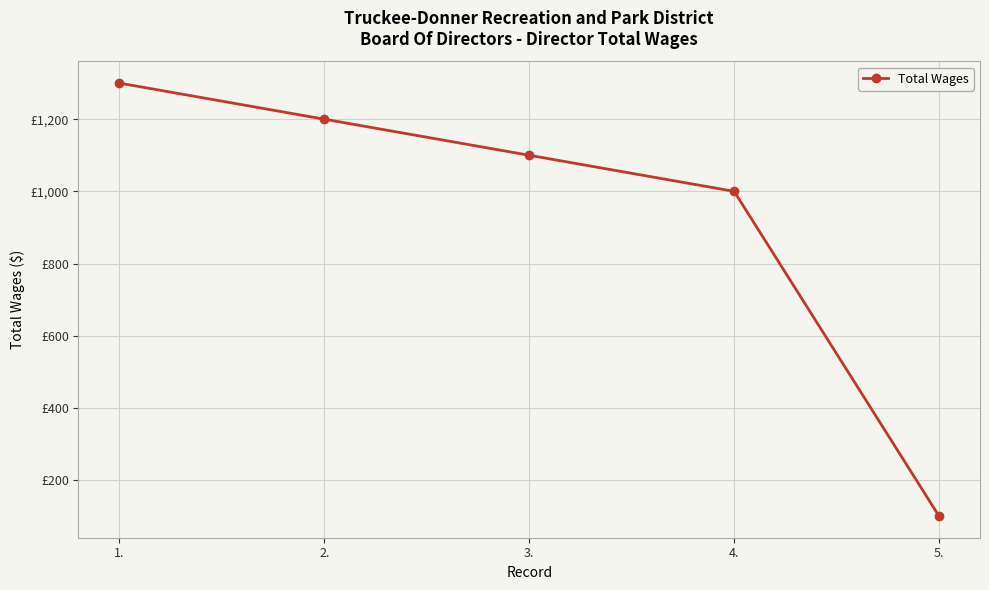

What is the smallest value displayed?

100